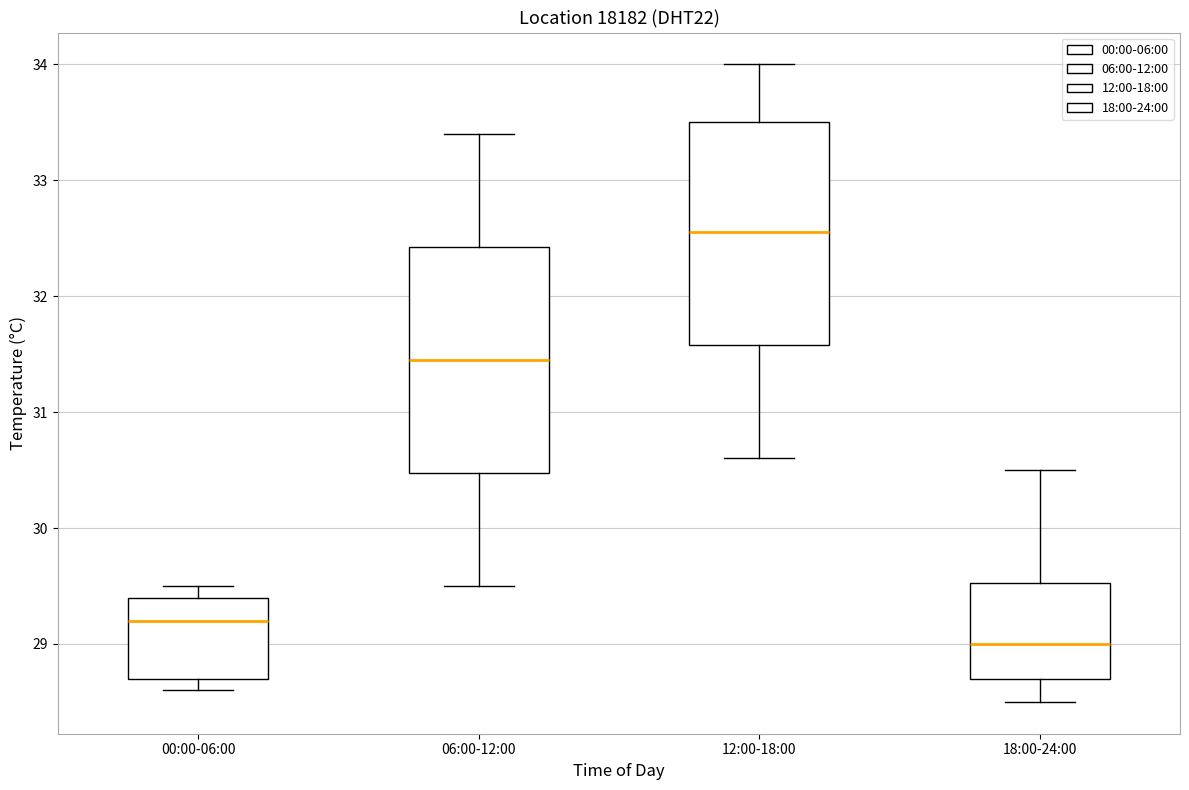

Reading left to right, transcribe this box plot: for each box, give where its median line is, the range the box spans, and where its two whiskers end, as read against the y-axis. The values are not printed on the chart, so give them approximately, as read against the axis.

00:00-06:00: median 29.2, box 28.7 to 29.4, whiskers 28.6 to 29.5
06:00-12:00: median 31.5, box 30.5 to 32.4, whiskers 29.5 to 33.4
12:00-18:00: median 32.6, box 31.6 to 33.5, whiskers 30.6 to 34.0
18:00-24:00: median 29.0, box 28.7 to 29.5, whiskers 28.5 to 30.5